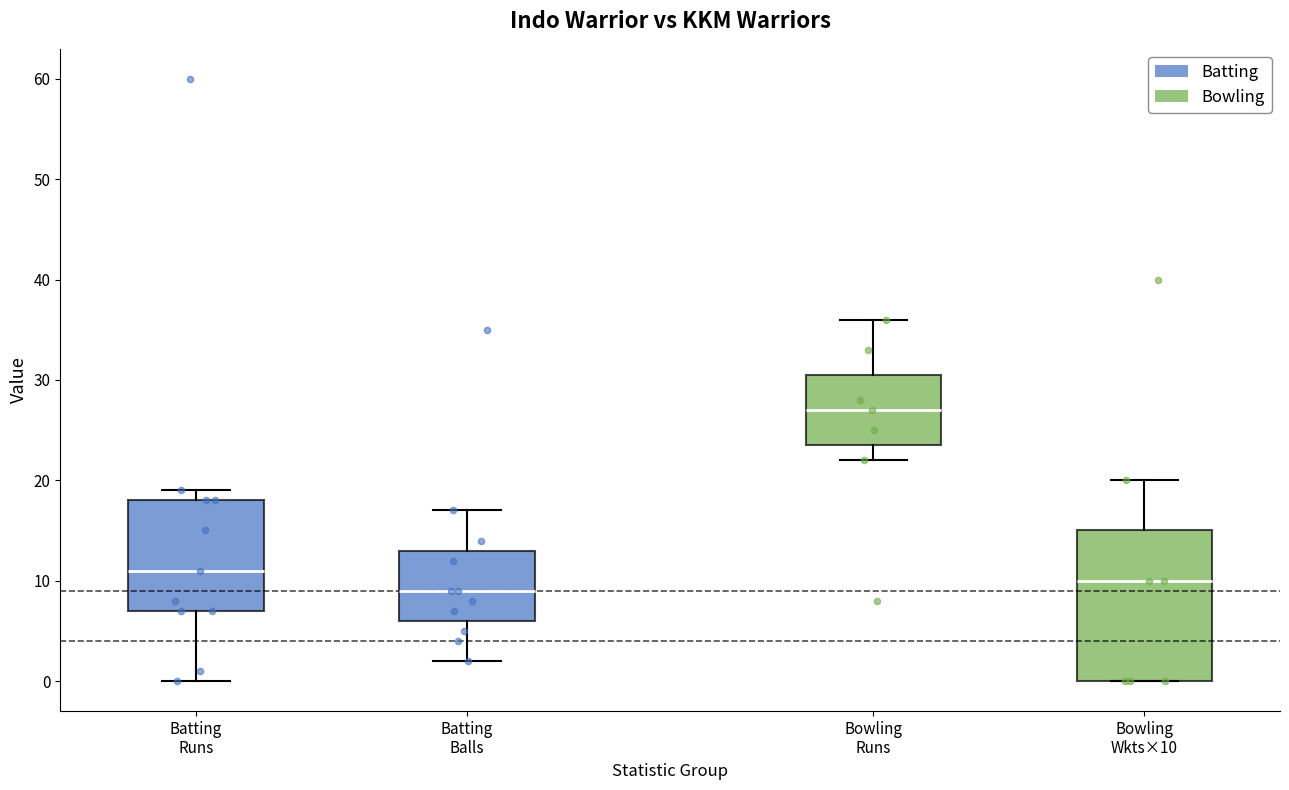

Which box's median line is the highest?

Bowling Runs